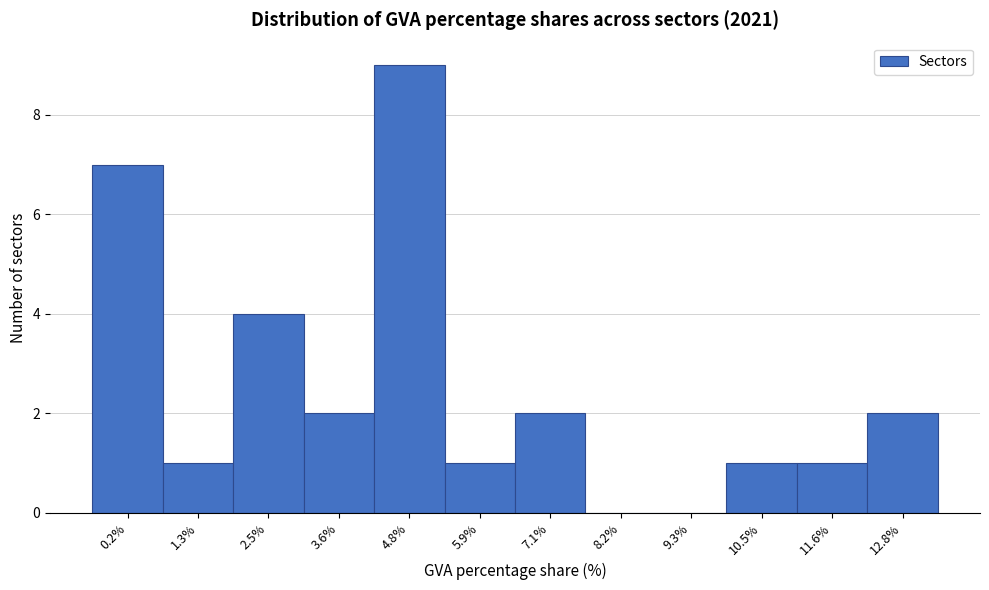

Reading left to right, what are all the values shown in this chart?

0.2%=7	1.3%=1	2.5%=4	3.6%=2	4.8%=9	5.9%=1	7.1%=2	8.2%=0	9.3%=0	10.5%=1	11.6%=1	12.8%=2